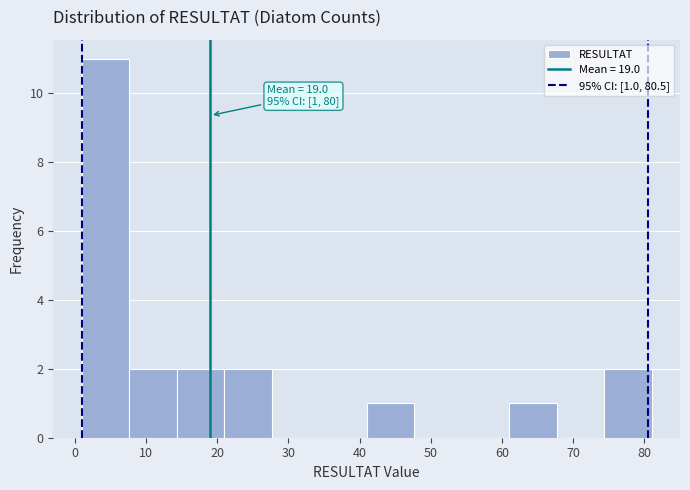

Which range on the x-axis has the tallest bar?

1 to 8